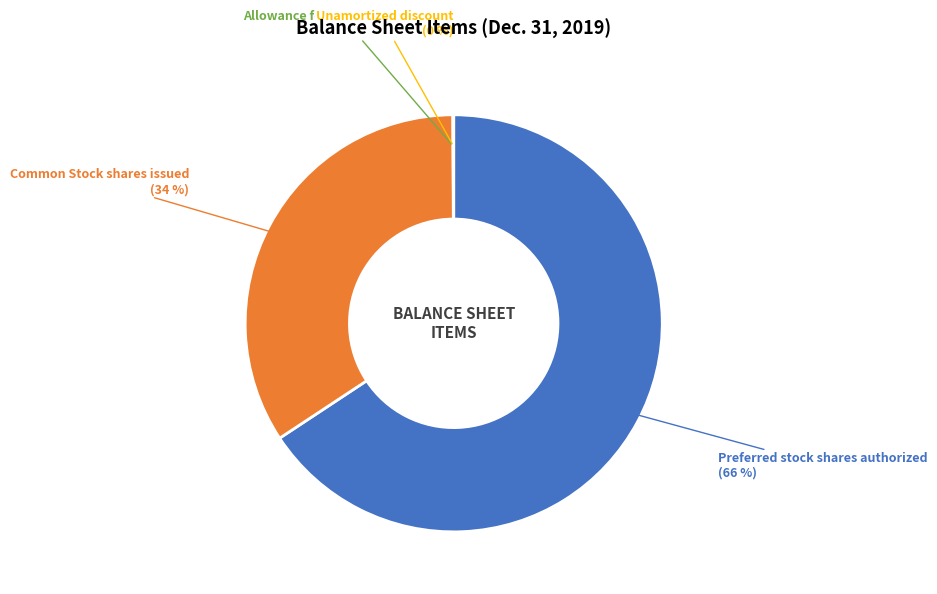

Does any single category account for the majority?

Yes